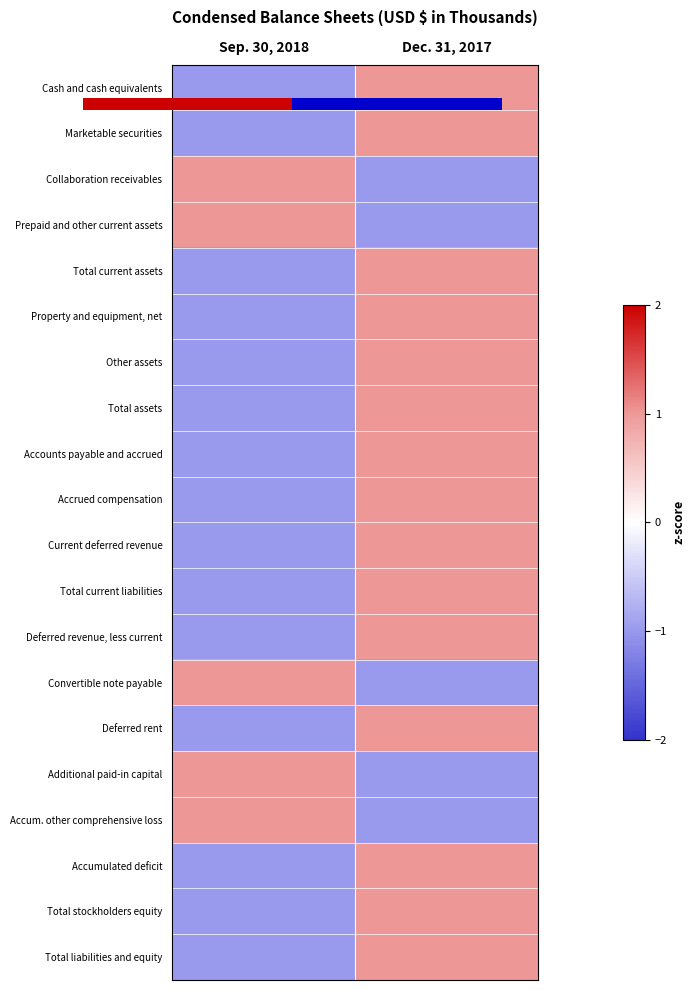

Count the number of data series in this chart.

20